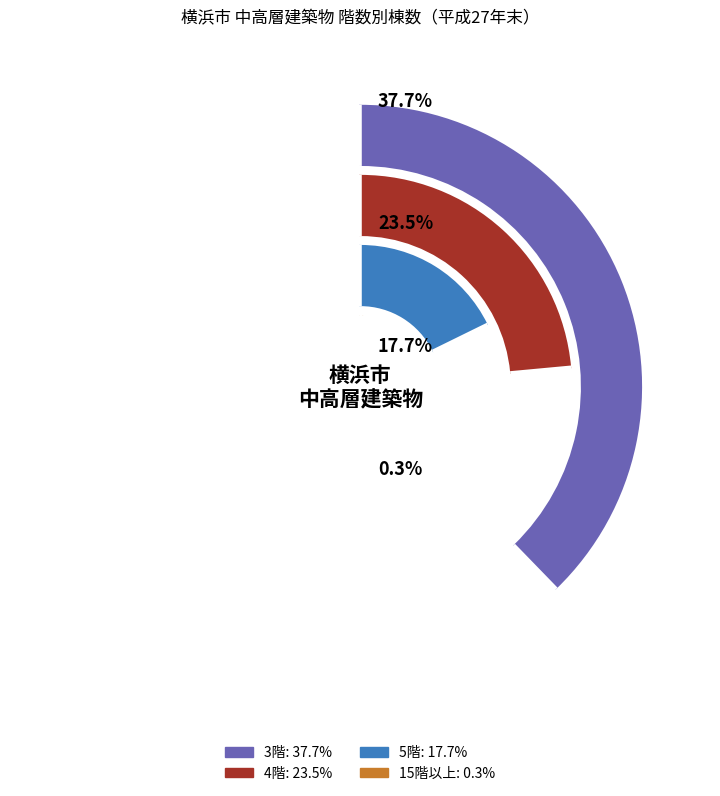

True or false: 中区 accounts for 31% of the total.

False